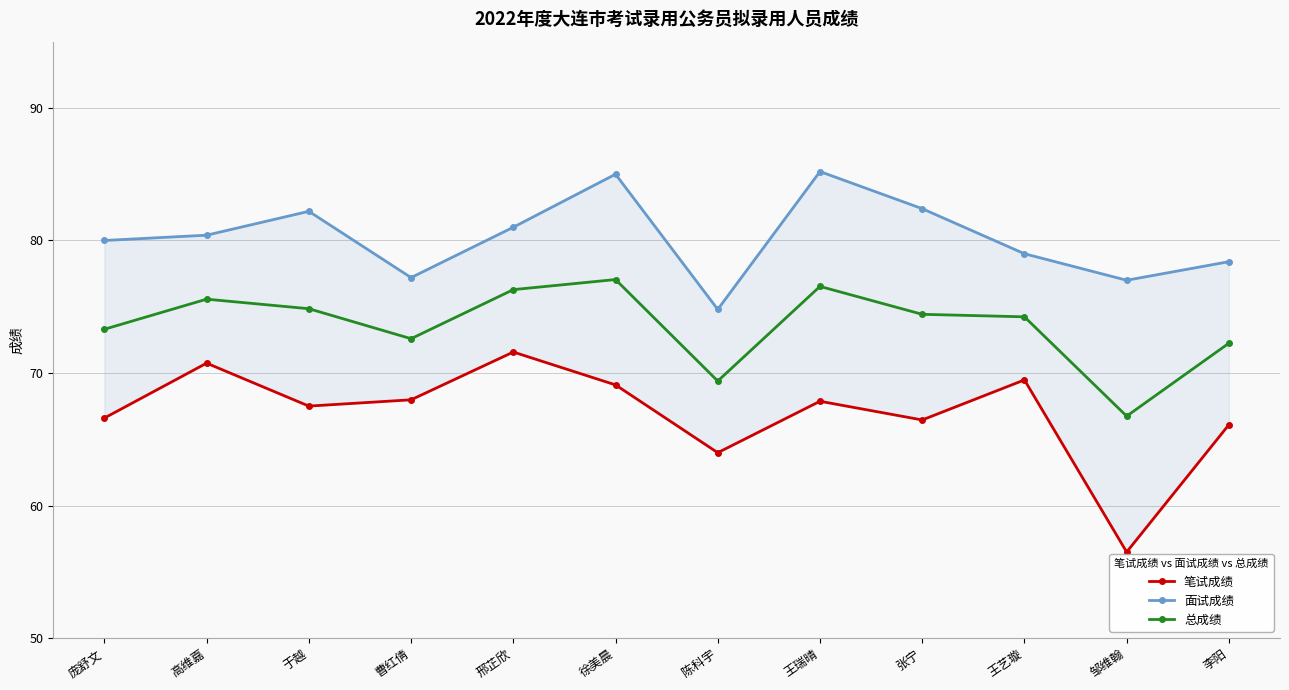

What is the difference between the highest and lowest values at 于越?

14.7